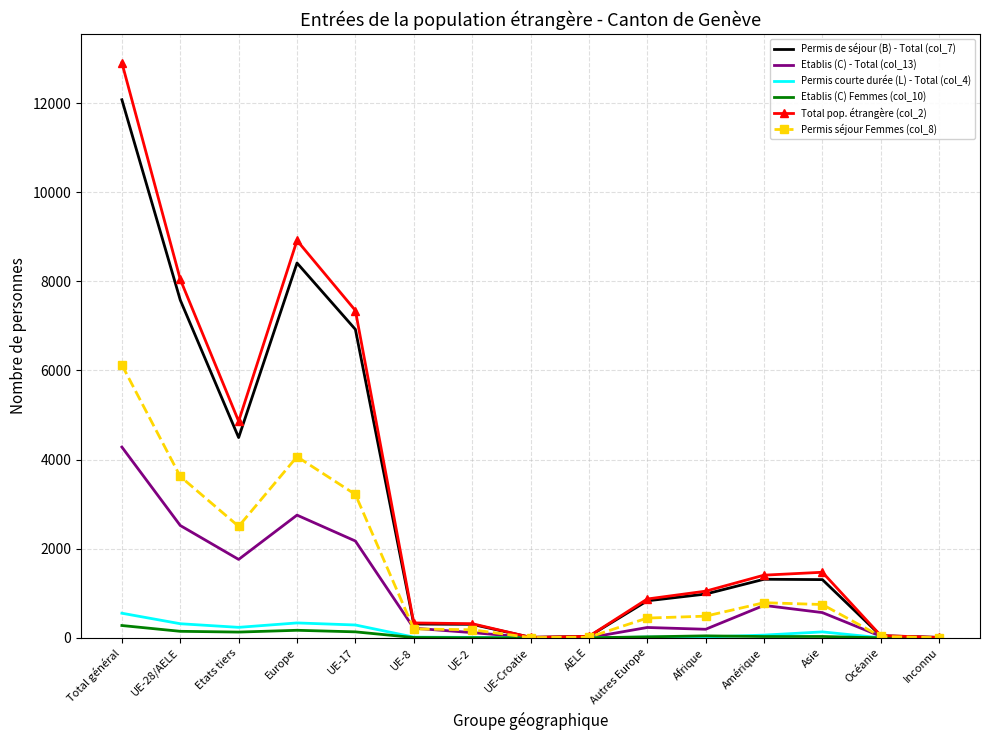

The Etablis (C) - Total (col_13) series shows 5673 at Total général. True or false?

False